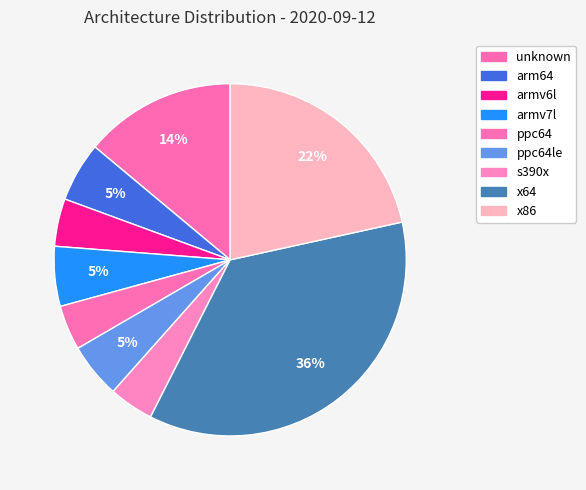

Count the number of slices in the pie.

9